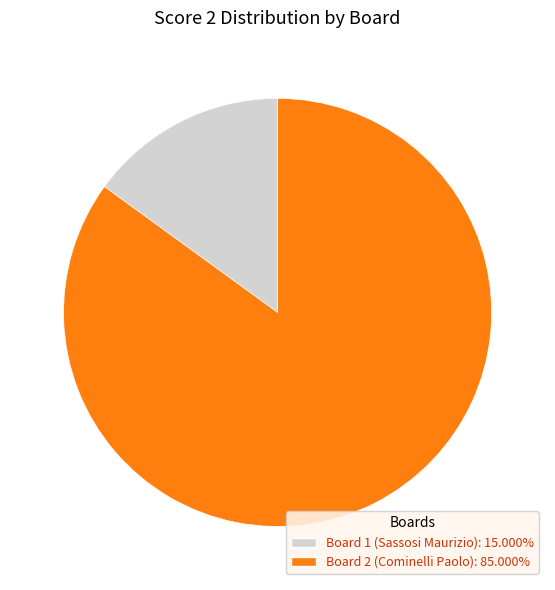

Is there any slice that represents more than half of the pie?

Yes